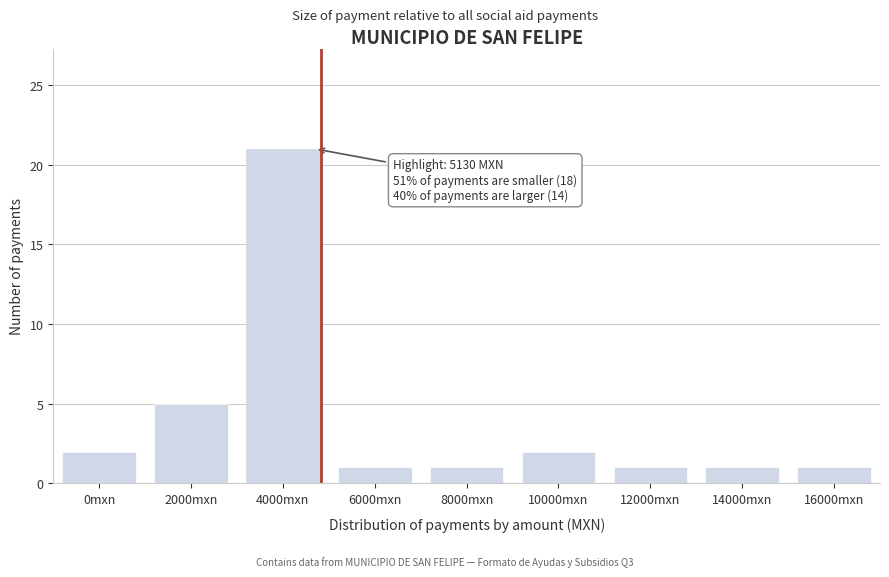

Reading left to right, extract all data points from this chart.

2	5	21	1	1	2	1	1	1